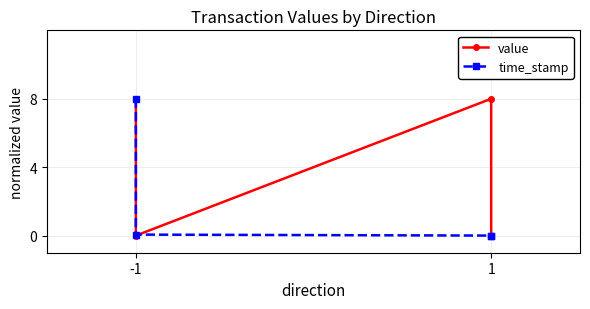

What are all the series names shown in the legend?

value, time_stamp